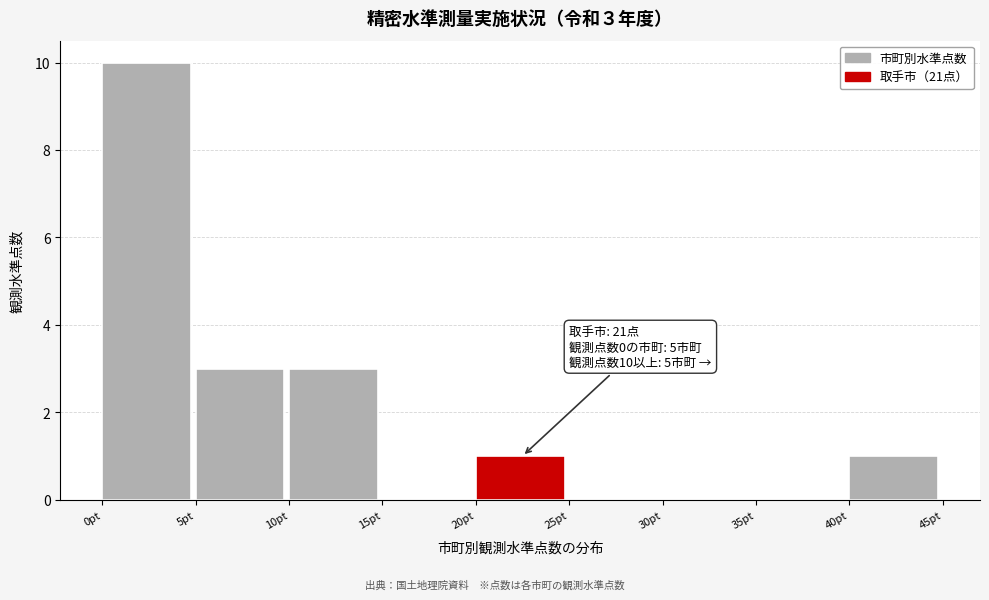

Over which range of the x-axis is the bar tallest?

0 to 5